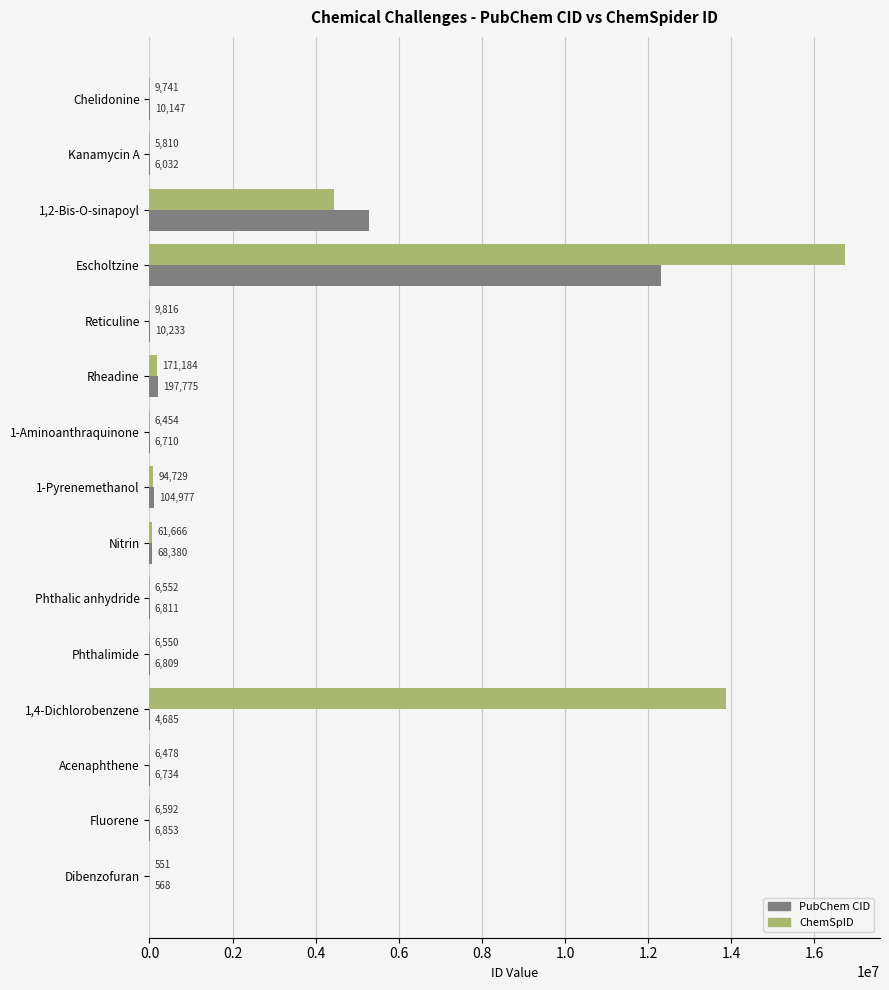

How many series are shown in this chart?

2